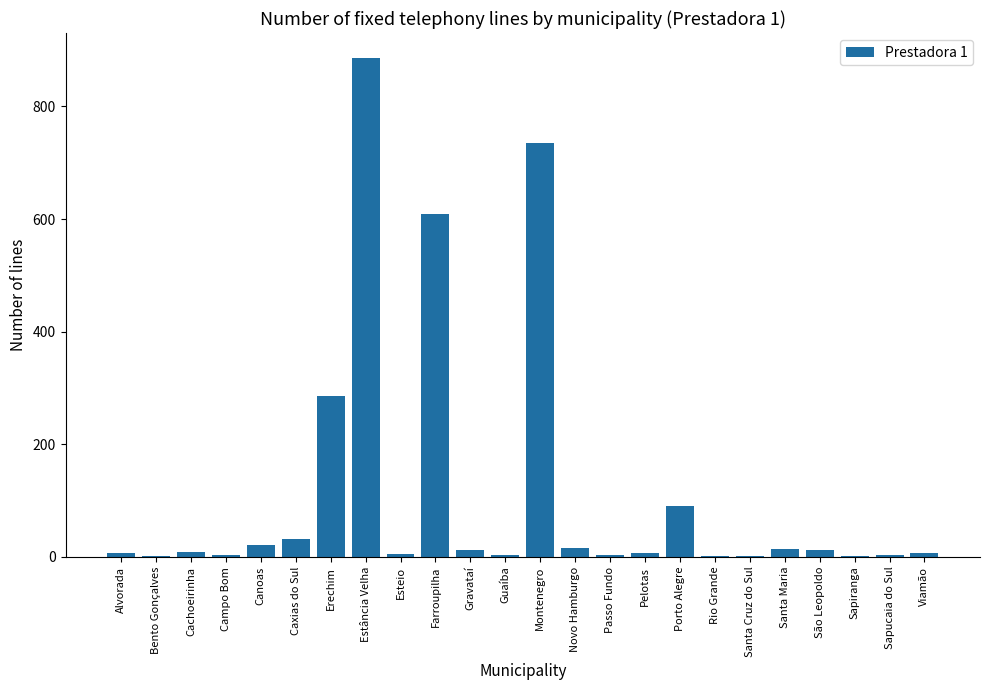

What is the maximum value shown in the chart?

886.0